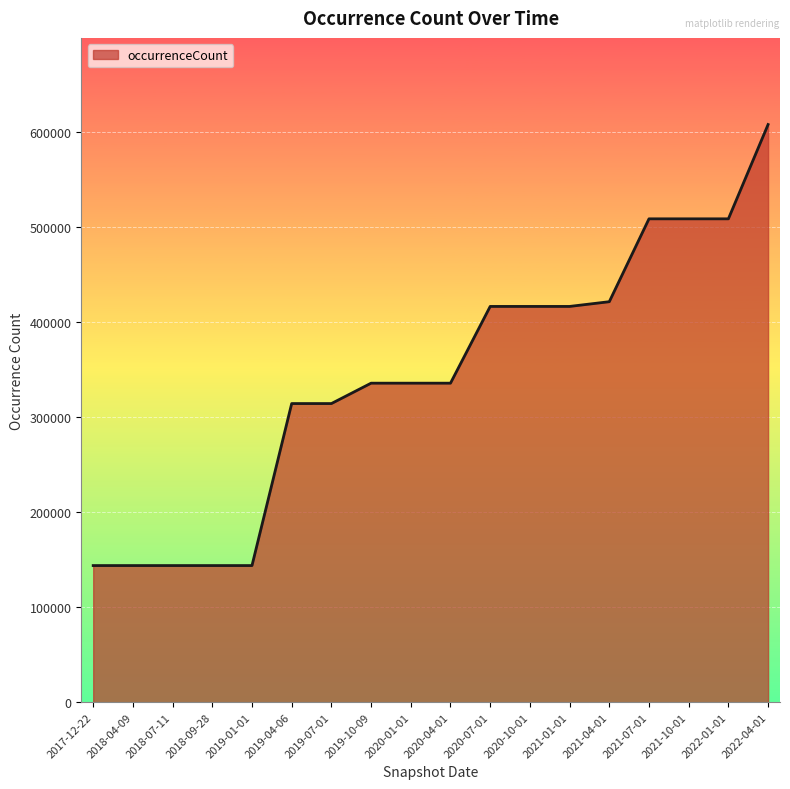

Approximately how many times larger is the value at 2018-04-09 compared to 2021-04-01?

0.3